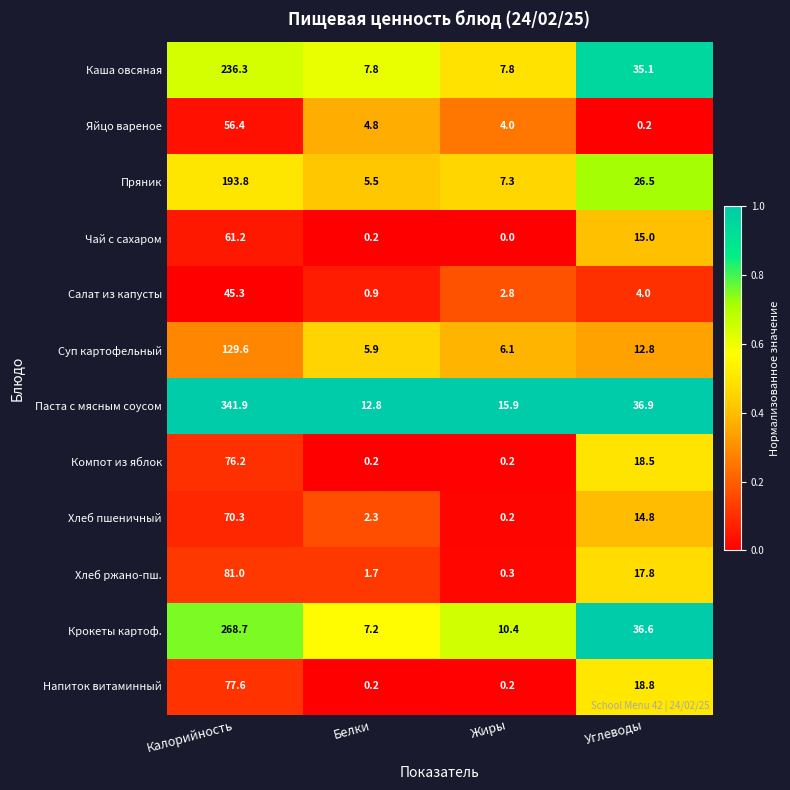

The value of Крокеты картоф. at Белки is 2.1. True or false?

False